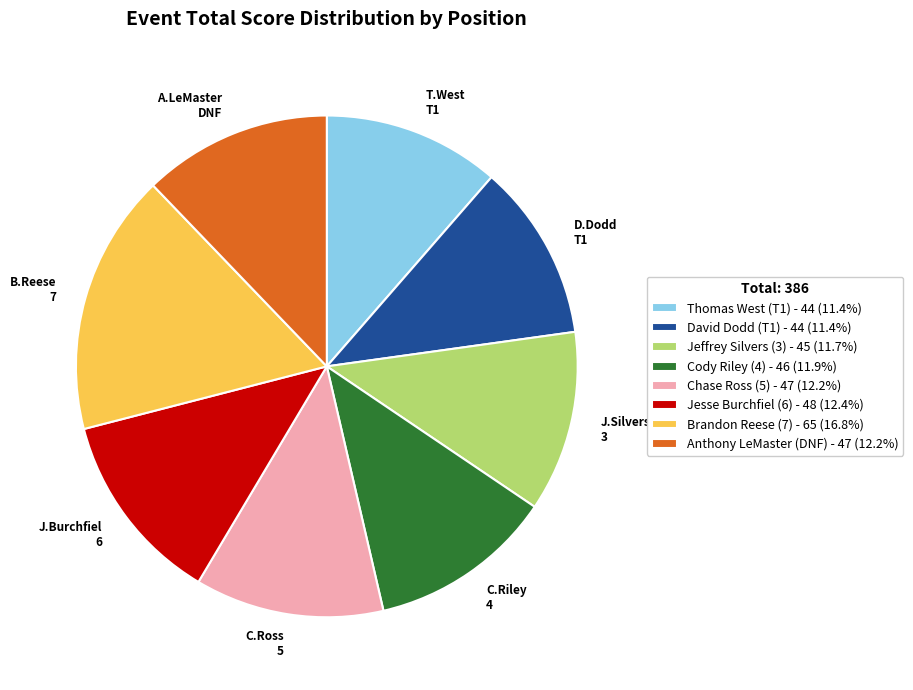

The Thomas West (T1) slice represents 1% of the pie. True or false?

False